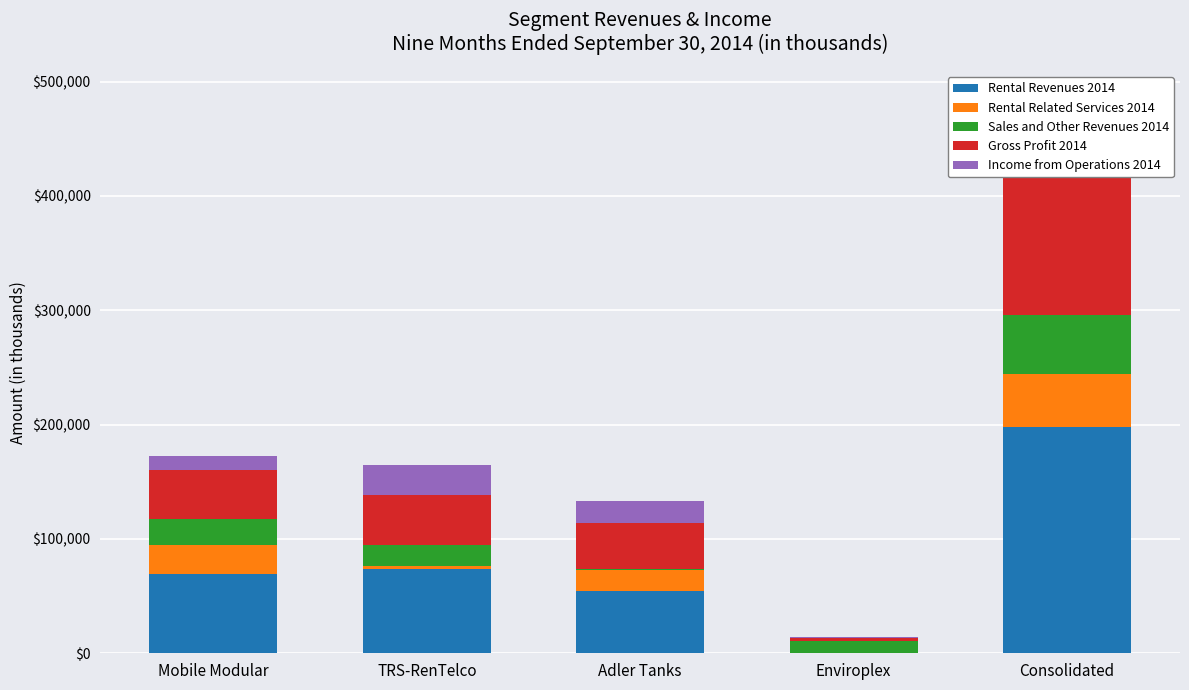

Reading left to right, transcribe all the data shown in this chart.

Rental Revenues 2014: Mobile Modular=69644	TRS-RenTelco=73665	Adler Tanks=54572	Enviroplex=0	Consolidated=197881
Rental Related Services 2014: Mobile Modular=25493	TRS-RenTelco=2463	Adler Tanks=18573	Enviroplex=0	Consolidated=46529
Sales and Other Revenues 2014: Mobile Modular=22057	TRS-RenTelco=18369	Adler Tanks=893	Enviroplex=10601	Consolidated=51920
Gross Profit 2014: Mobile Modular=43296	TRS-RenTelco=43916	Adler Tanks=39779	Enviroplex=3024	Consolidated=130015
Income from Operations 2014: Mobile Modular=12510	TRS-RenTelco=26068	Adler Tanks=19441	Enviroplex=545	Consolidated=58564